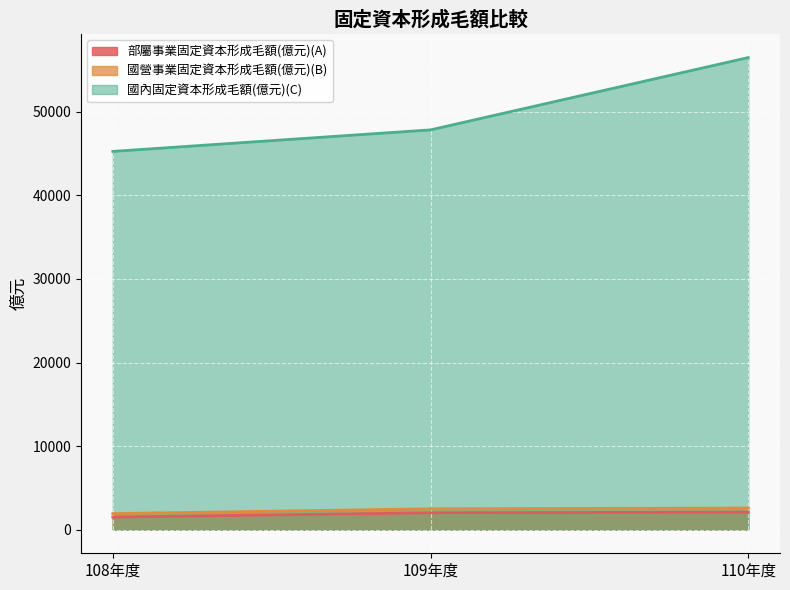

At 108年度, list the series in order from smallest to largest.

部屬事業固定資本形成毛額(億元)(A), 國營事業固定資本形成毛額(億元)(B), 國內固定資本形成毛額(億元)(C)